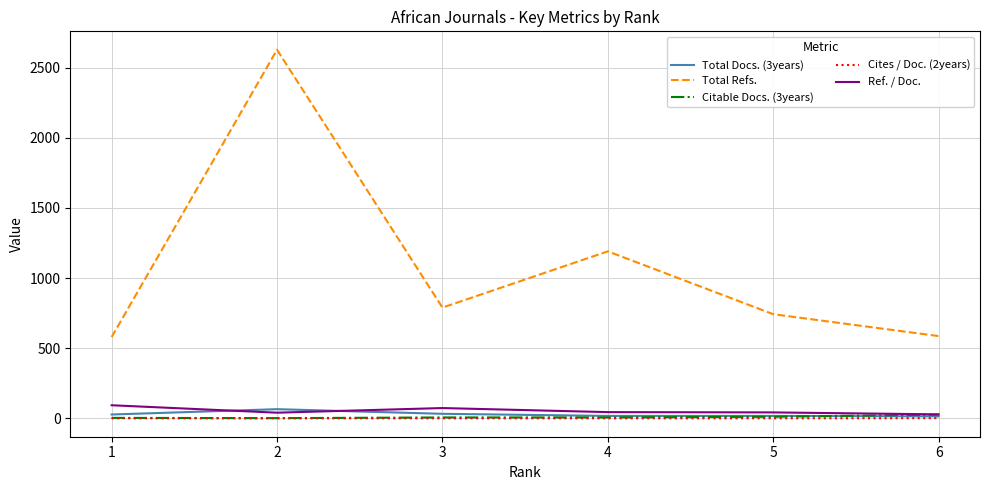

How many interior local valleys does the Total Refs. series have?

1